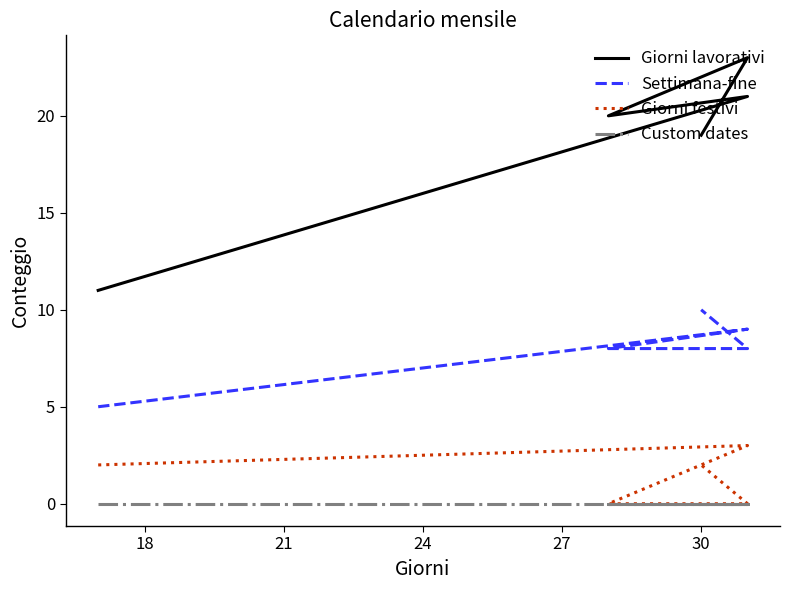

True or false: Custom dates and Giorni festivi intersect in this chart.

False